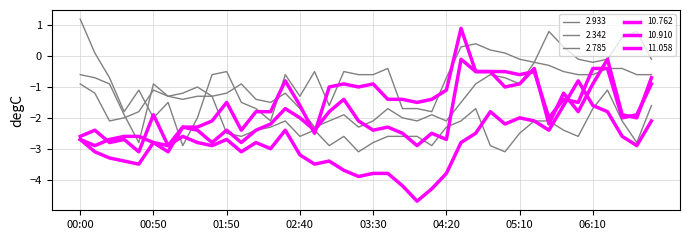

List the labels in order of 10.910 value, largest first.

04:30, 06:10, 06:20, 04:40, 04:50, 05:00, 05:20, 05:10, 06:50, 03:10, 05:40, 06:00, 02:30, 03:00, 06:40, 02:40, 05:30, 06:30, 03:20, 02:20, 01:10, 03:40, 01:20, 01:50, 02:10, 02:50, 03:30, 03:50, 04:10, 00:00, 04:20, 00:50, 01:30, 02:00, 04:00, 00:10, 01:00, 00:20, 00:30, 00:40